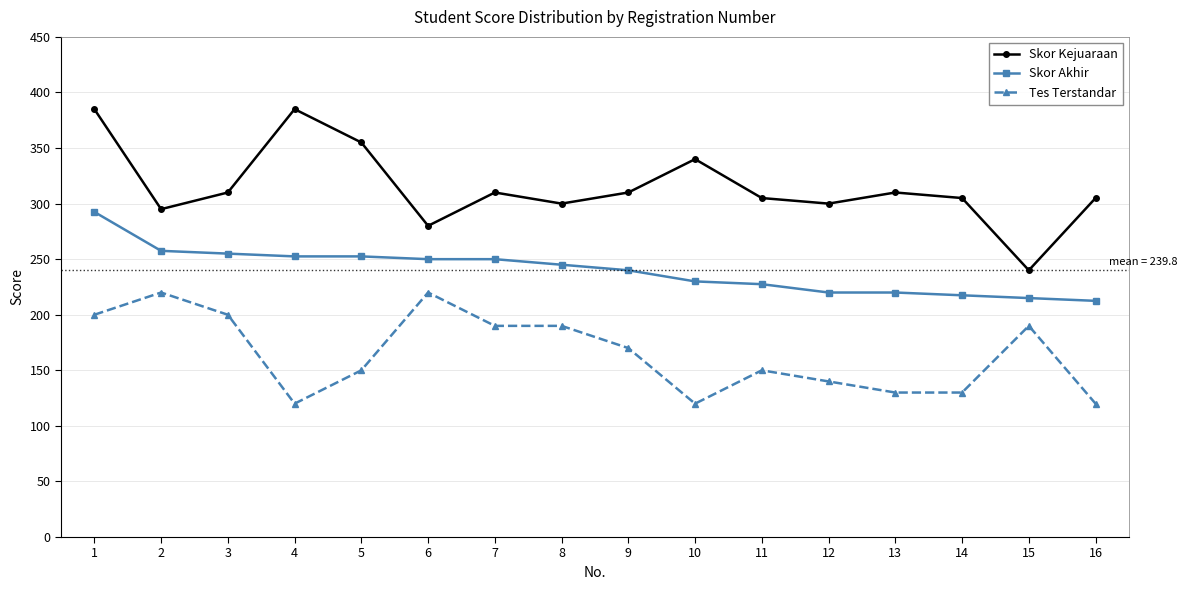

At how many categories does at least one series exceed 166?

16